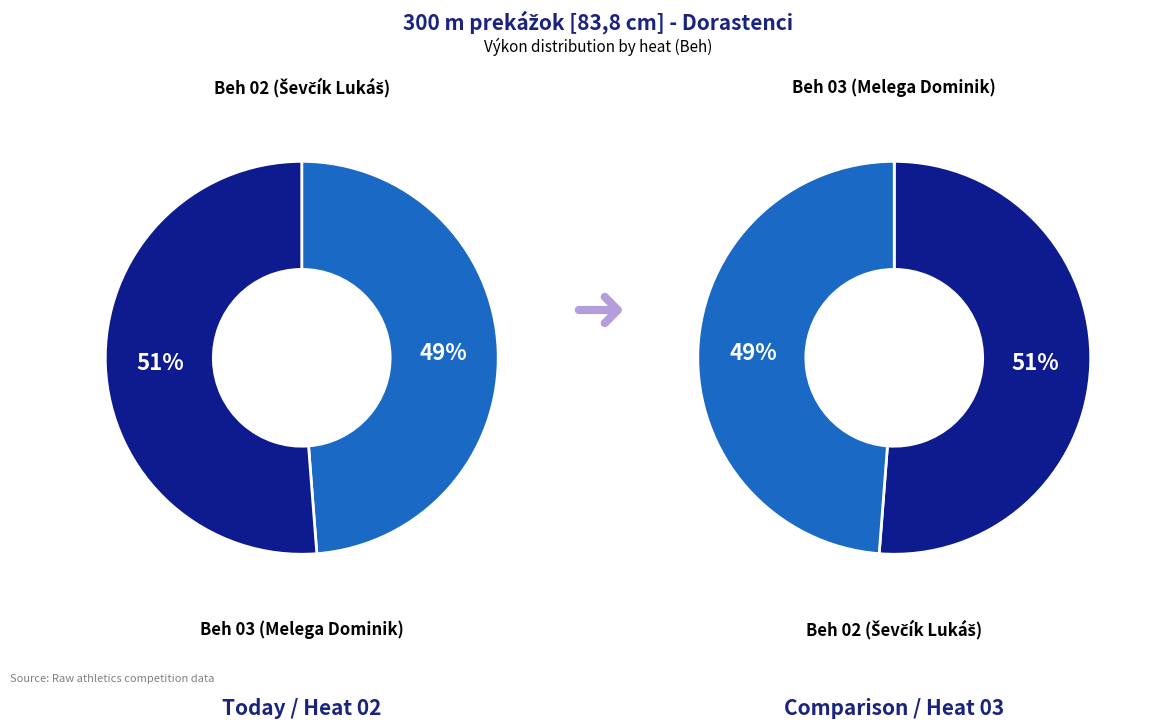

To the nearest percent, what is the combined percentage of Beh 03 and Beh 02?

100%